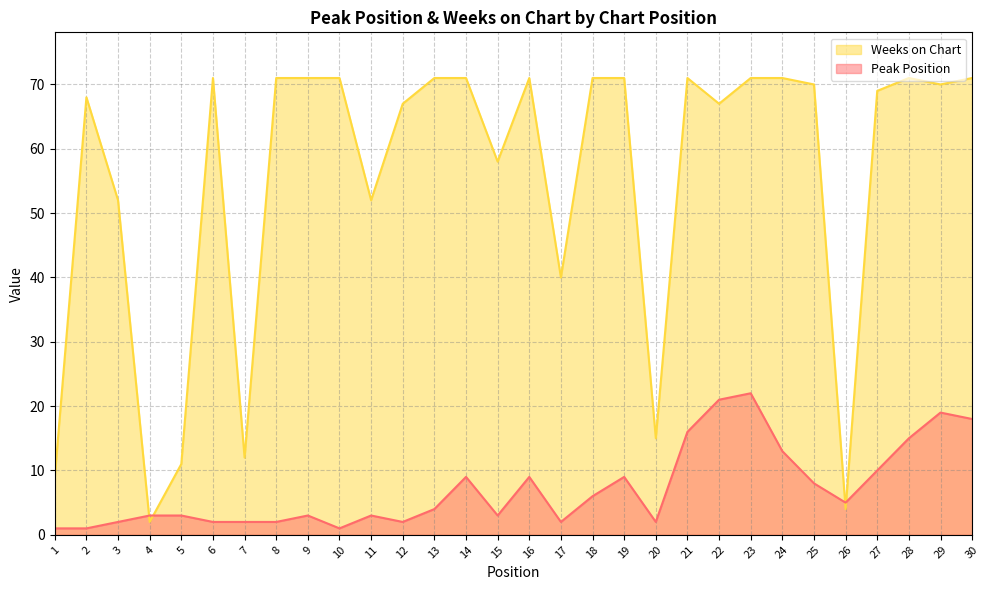

Between 23 and 12, which is larger?

23